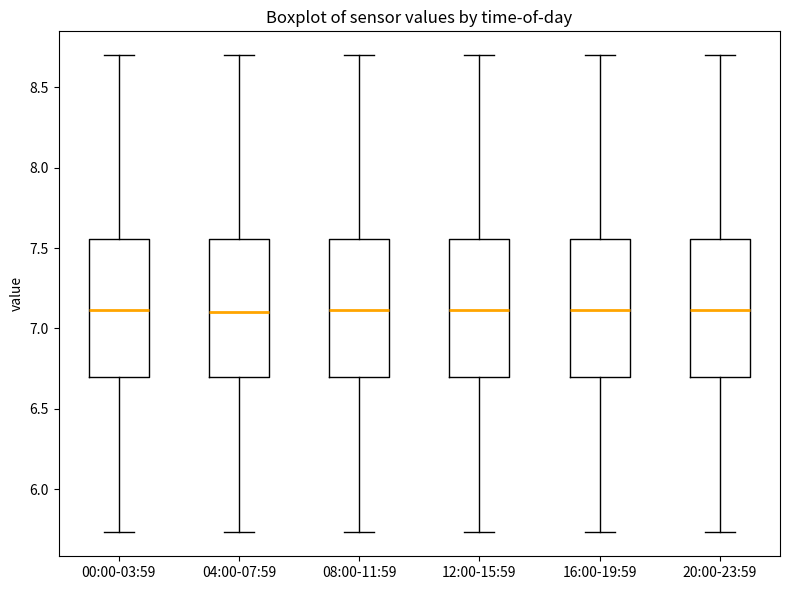

Reading left to right, read every box against the y-axis: the position of its median line, the range the box covers, and the ends of its whiskers. The values are not printed on the chart, so give them approximately, as read against the axis.

00:00-03:59: median 7.10, box 6.70 to 7.55, whiskers 5.75 to 8.70
04:00-07:59: median 7.10, box 6.70 to 7.55, whiskers 5.75 to 8.70
08:00-11:59: median 7.10, box 6.70 to 7.55, whiskers 5.75 to 8.70
12:00-15:59: median 7.10, box 6.70 to 7.55, whiskers 5.75 to 8.70
16:00-19:59: median 7.10, box 6.70 to 7.55, whiskers 5.75 to 8.70
20:00-23:59: median 7.10, box 6.70 to 7.55, whiskers 5.75 to 8.70